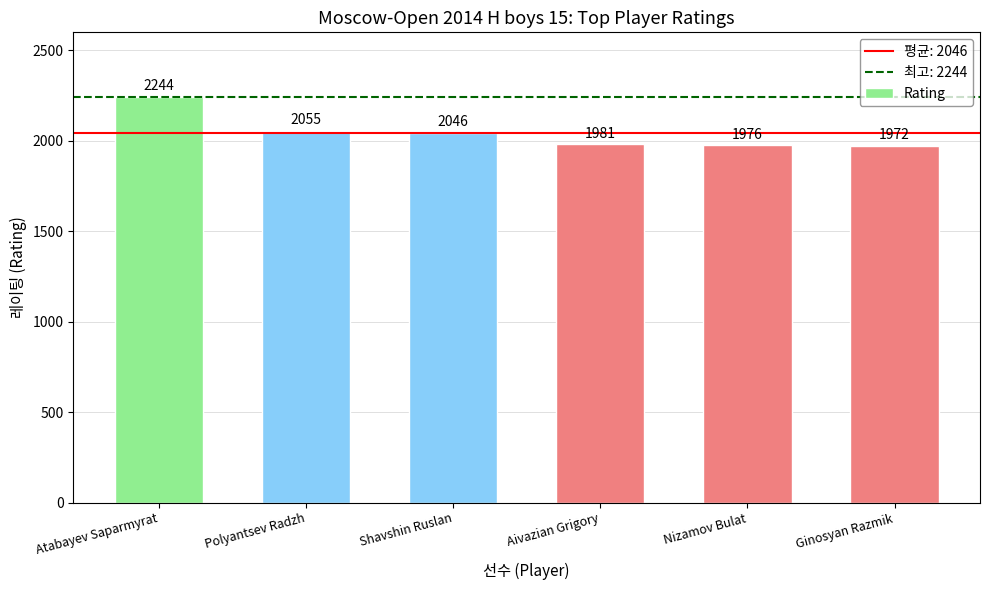

Rank the categories by value from lowest to highest.

Ginosyan Razmik, Nizamov Bulat, Aivazian Grigory, Shavshin Ruslan, Polyantsev Radzh, Atabayev Saparmyrat